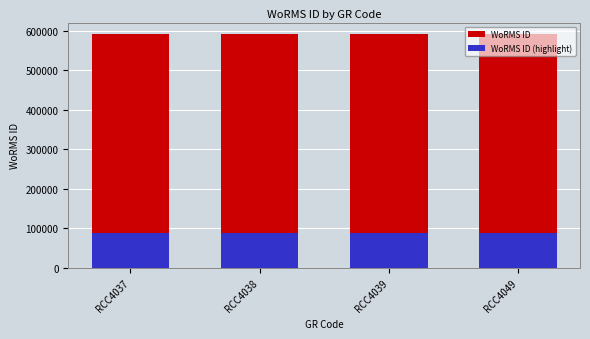

What is the highest value of the WoRMS ID series?

590559